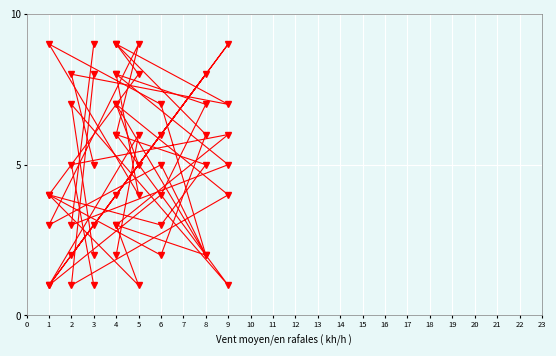

True or false: col_7 has more than 0 interior local peaks.

True